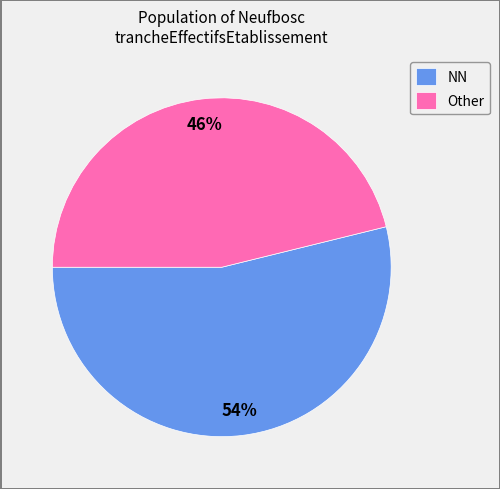

Do Other and NN together represent more than half of the pie?

Yes